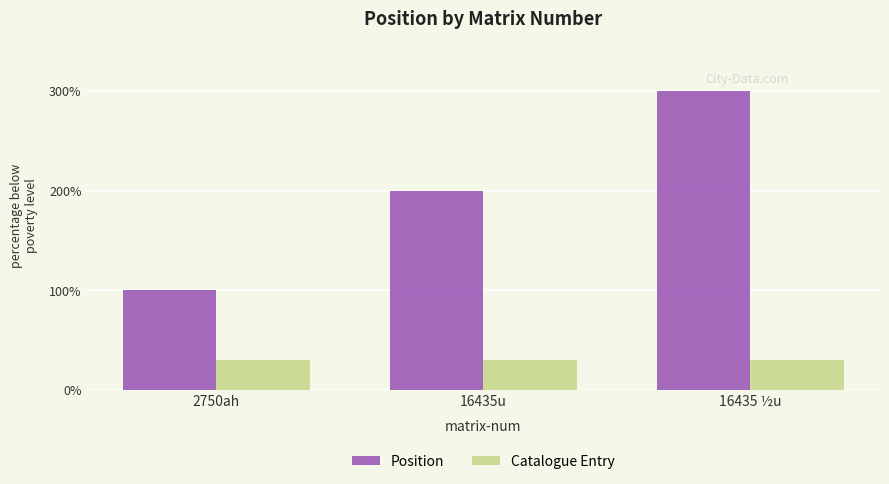

Are the bars horizontal?

No